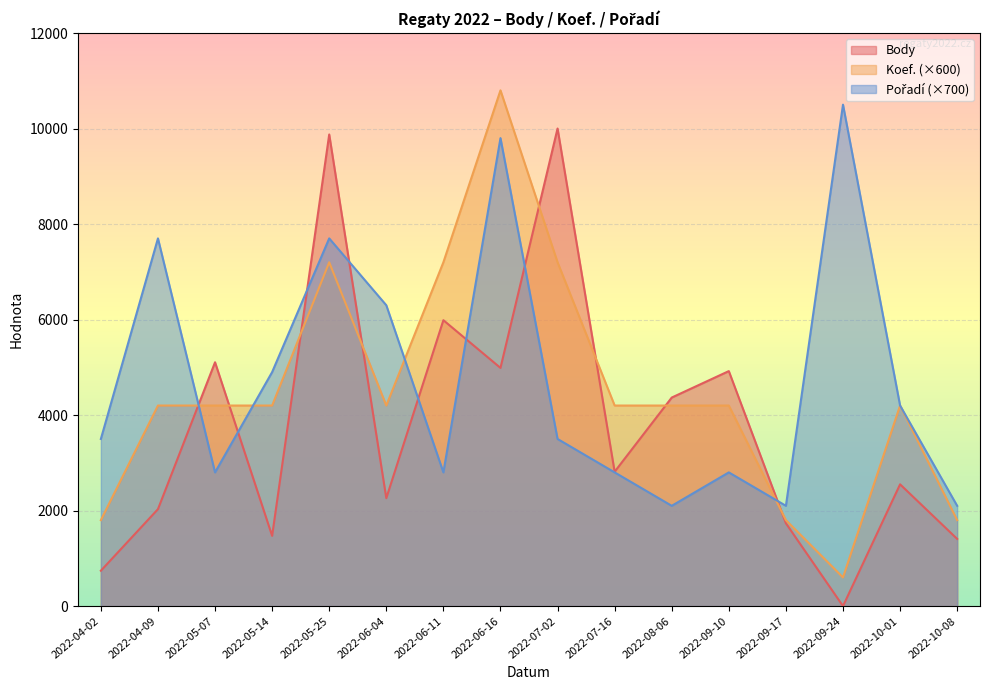

Reading left to right, list all the values displayed in this chart.

Body: 741	2030	5106	1471	9876	2260	5987	4988	10001	2814	4367	4921	1734	0	2550	1407
Koef.: 1800	4200	4200	4200	7200	4200	7200	10800	7200	4200	4200	4200	1800	600	4200	1800
Pořadí: 3500	7700	2800	4900	7700	6300	2800	9800	3500	2800	2100	2800	2100	10500	4200	2100